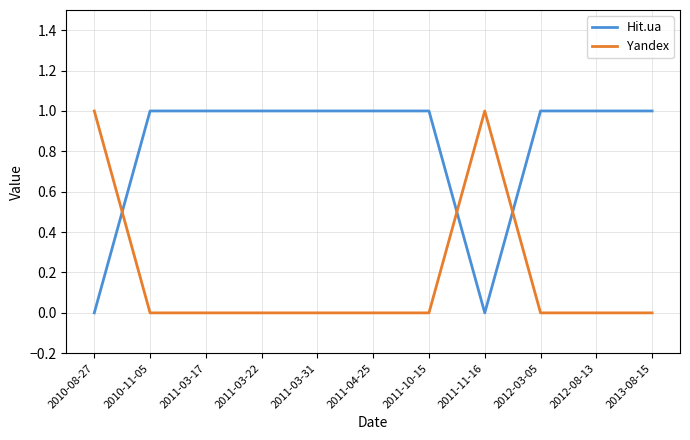

How many intersections are there between Yandex and Hit.ua?

3